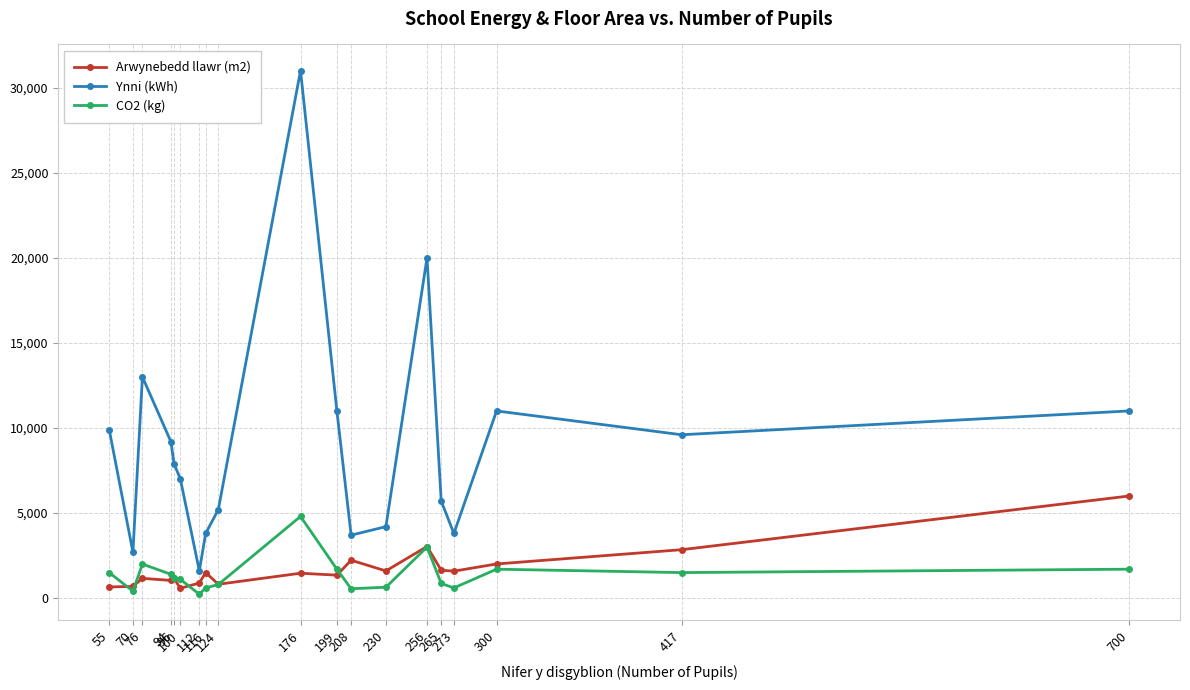

How many data points does each series have?

19